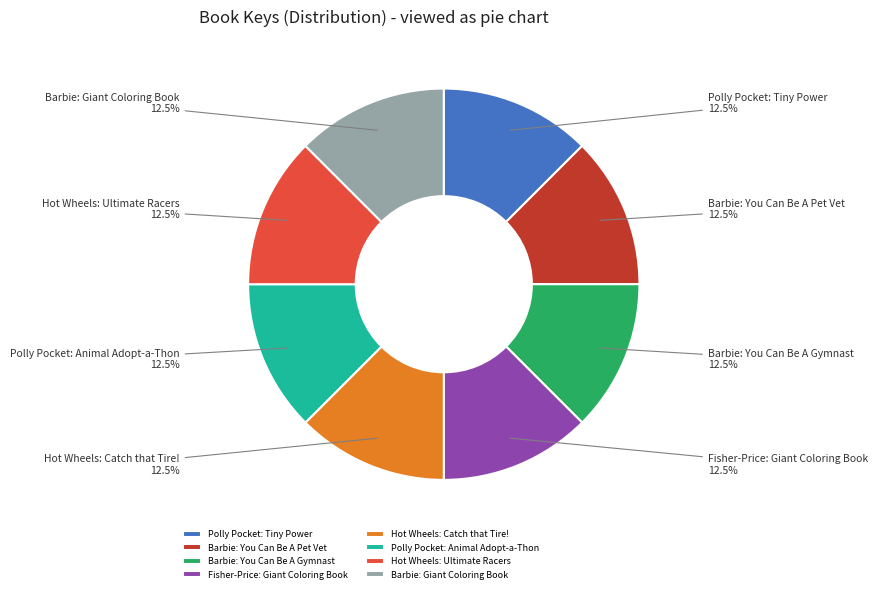

Combined, what portion of the pie is Hot Wheels: Catch that Tire! and Polly Pocket: Tiny Power?

25.0%